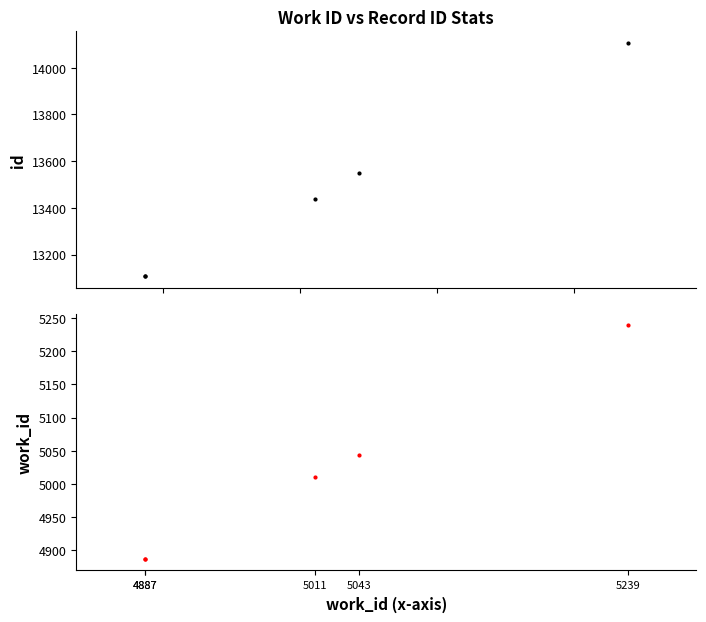

What is the value of the work_id point at the 3rd from the left?

5011